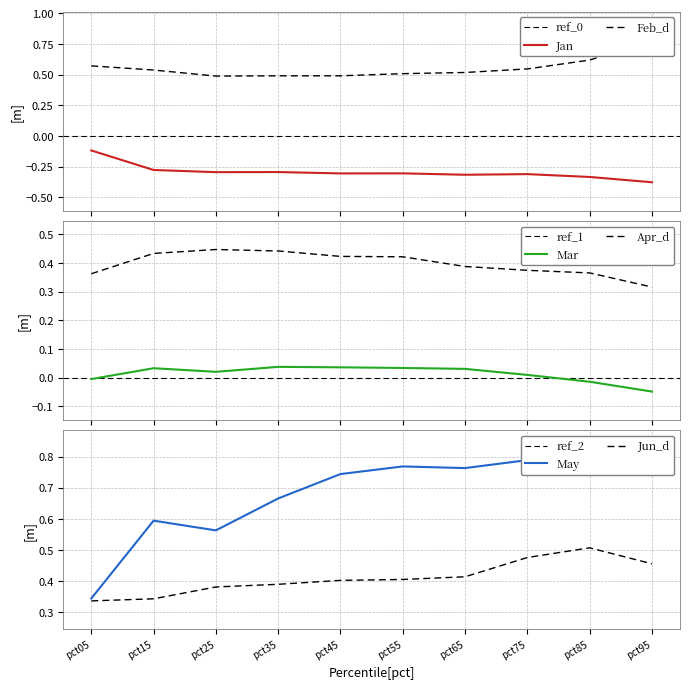

True or false: Jan and Apr cross at least once.

False